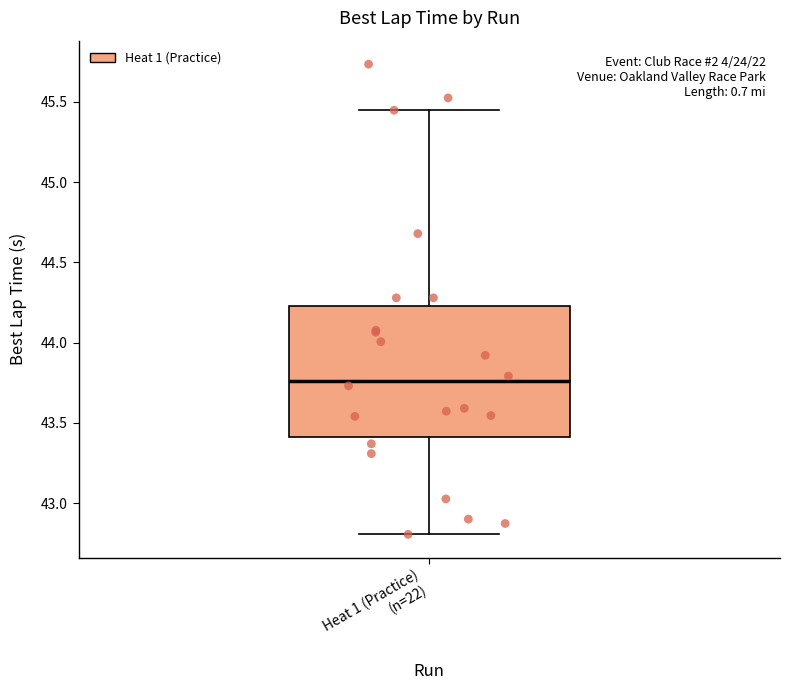

Where is the lower edge of the box for Heat 1 (Practice) (n=22) on the y-axis? The values are not printed on the chart, so give them approximately, as read against the axis.

43.40